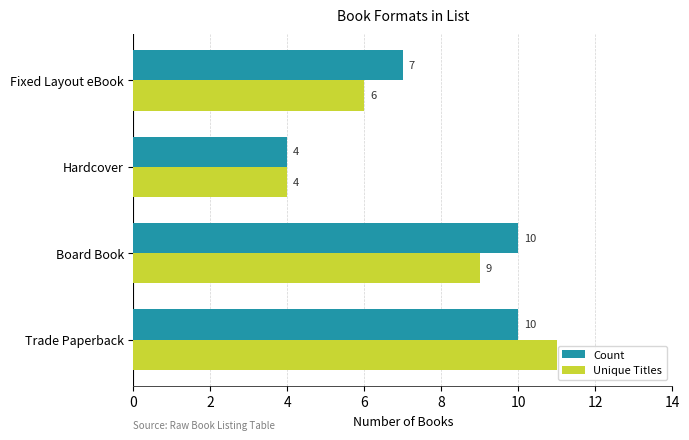

Which series has the largest range (max minus min)?

Unique Titles